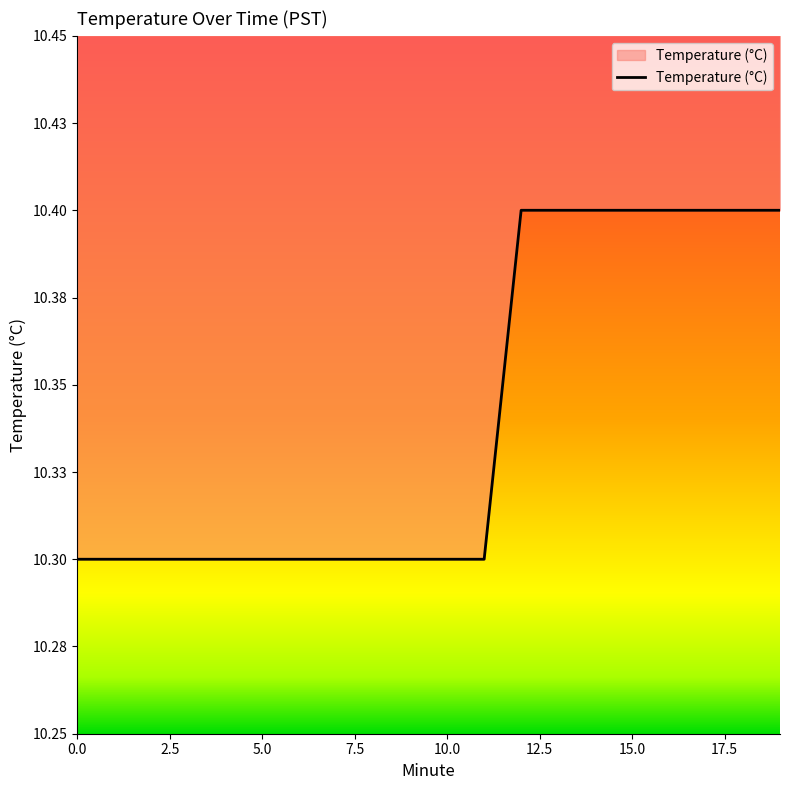

What is the label of the 10th point from the left?

9